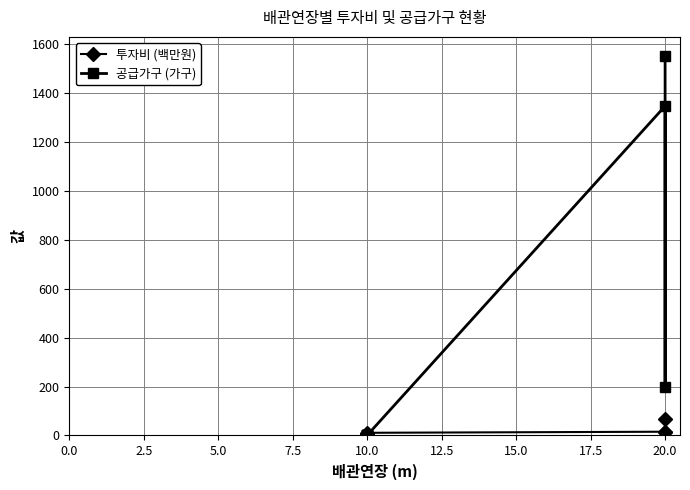

What is the difference between the maximum and minimum values in the 공급가구 (가구) series?

1550.0